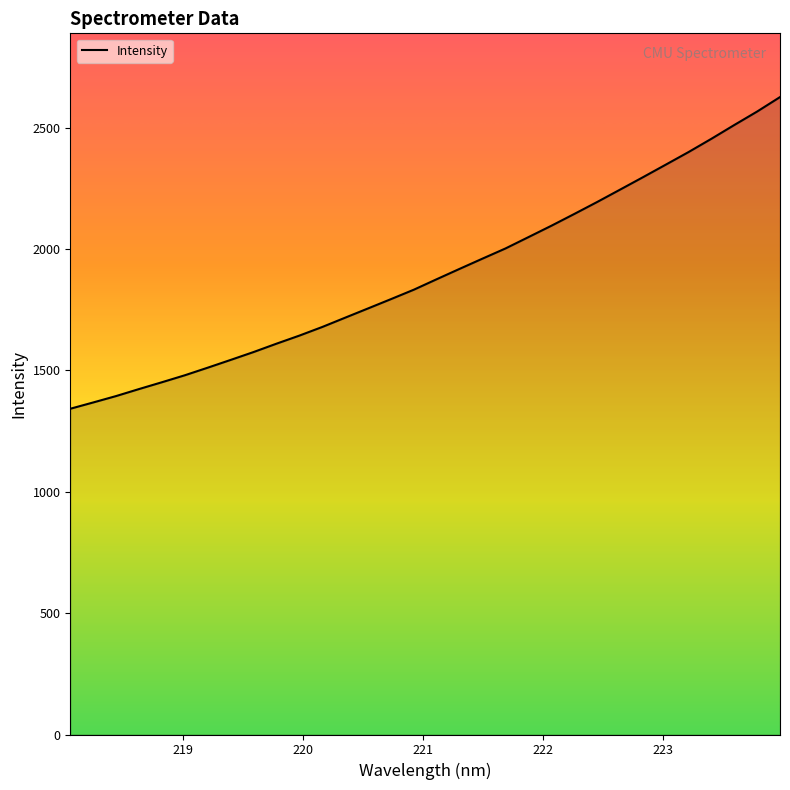

What is the maximum value shown in the chart?

2626.3